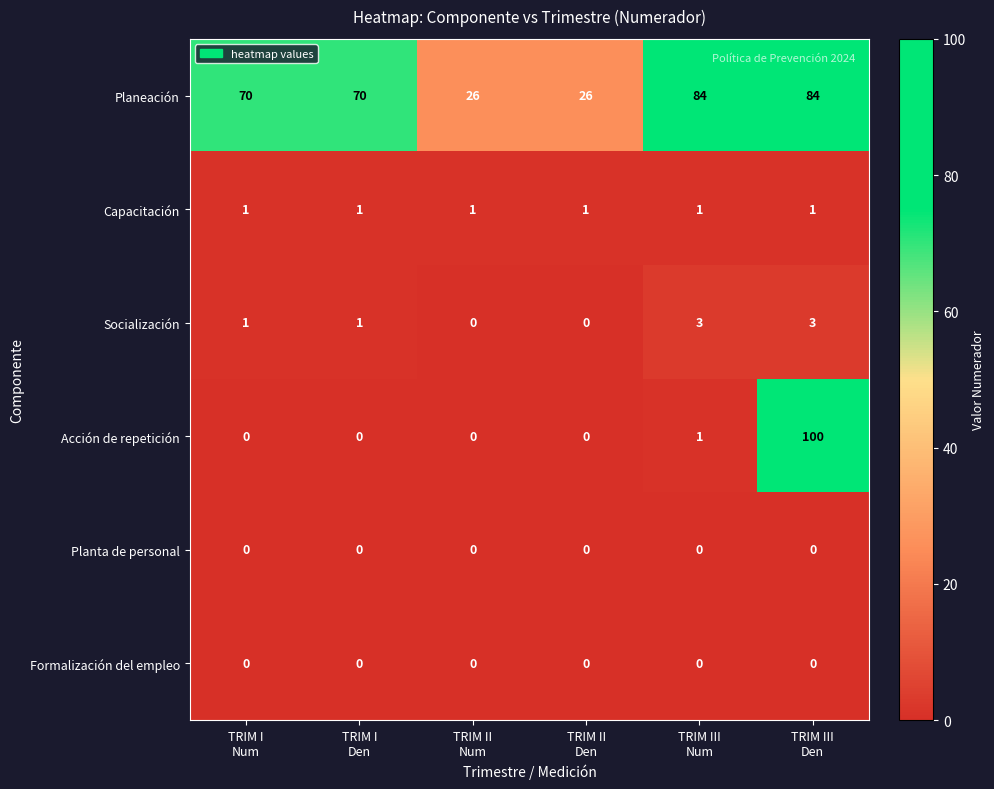

What is the highest value of the Socialización series?

3